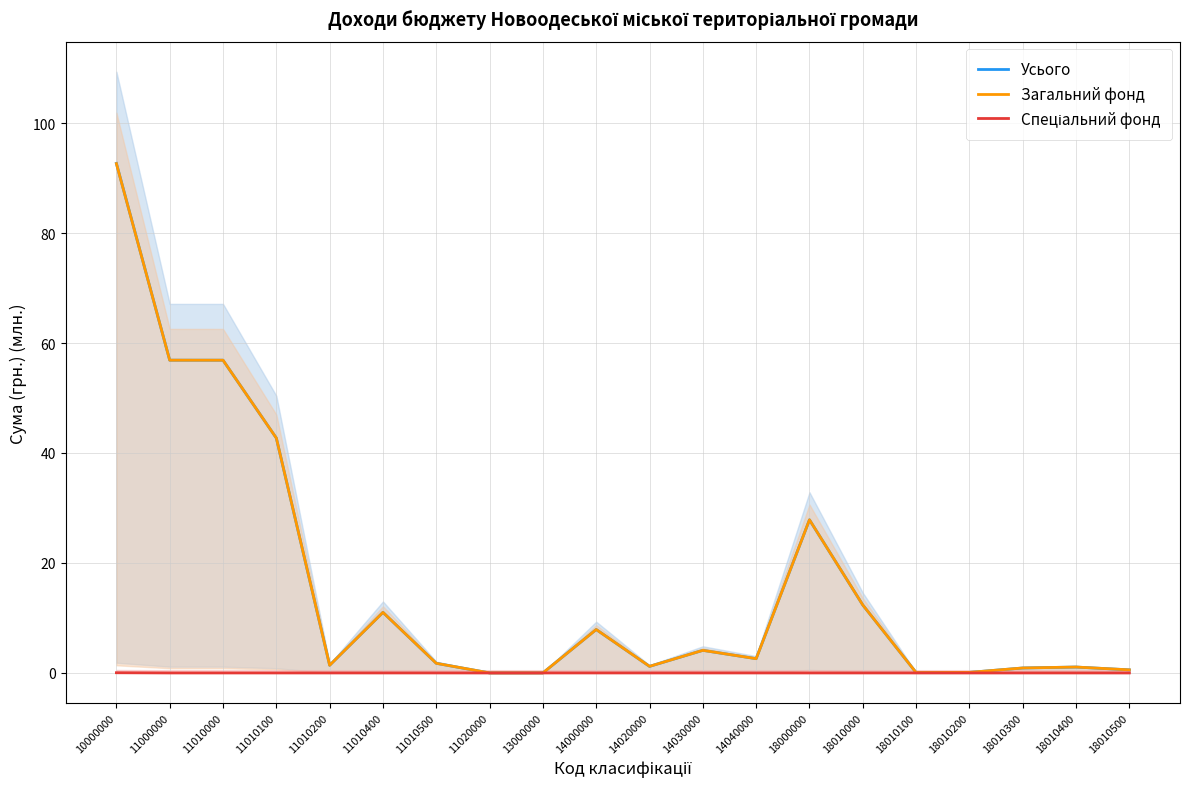

What is the difference between the highest and lowest values at 18000000?

27.8